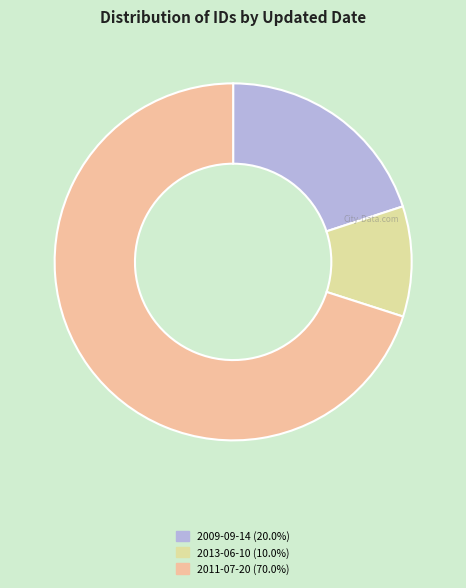

Does any single category account for the majority?

Yes